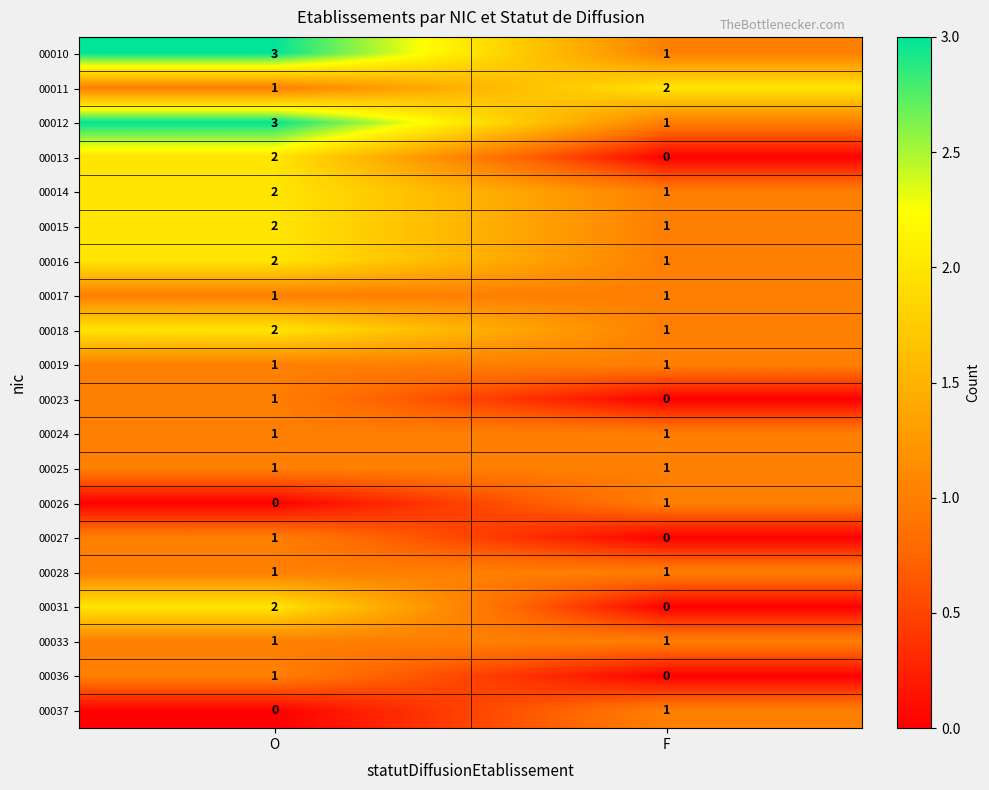

What is the sum of all 00012 values?

4